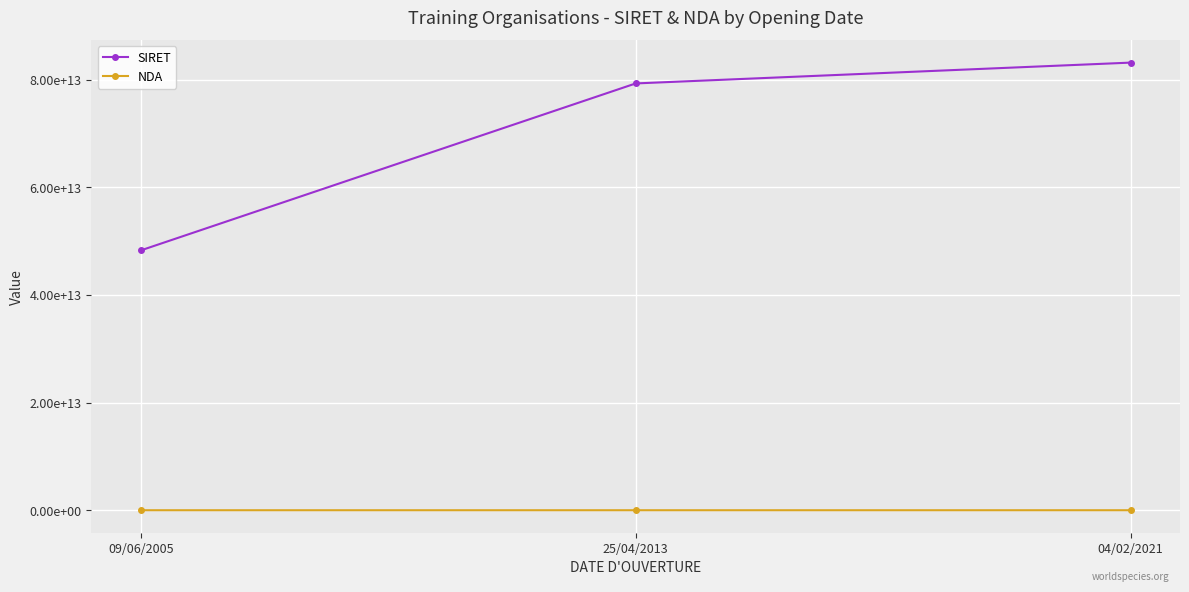

Rank the series by their average value, from lowest to highest.

NDA, SIRET